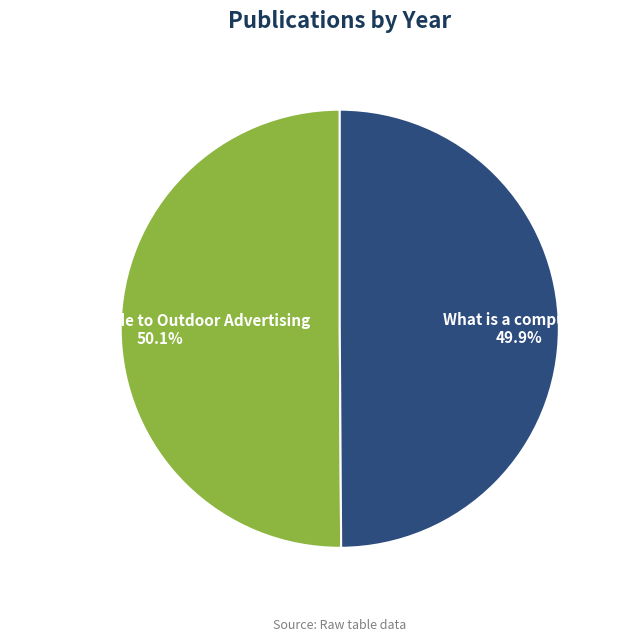

Does any single category account for the majority?

Yes